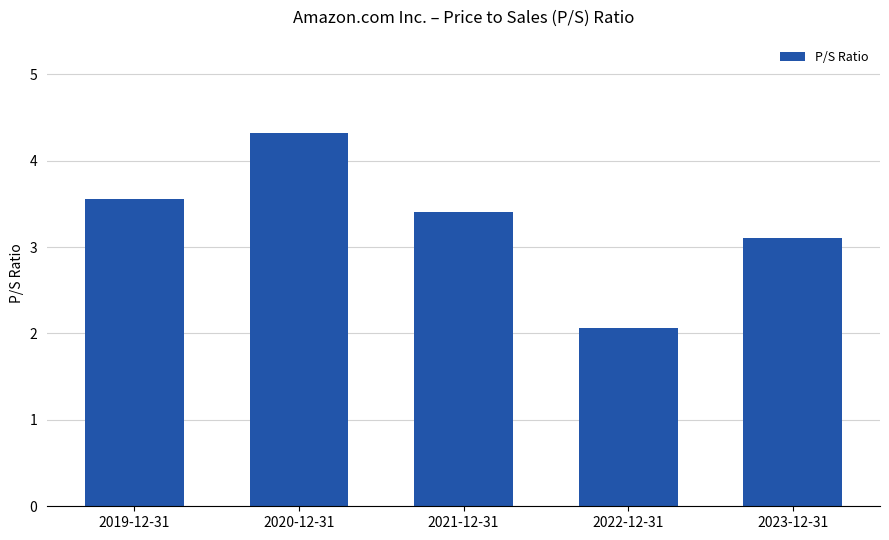

List the labels in order of value, largest first.

2020-12-31, 2019-12-31, 2021-12-31, 2023-12-31, 2022-12-31